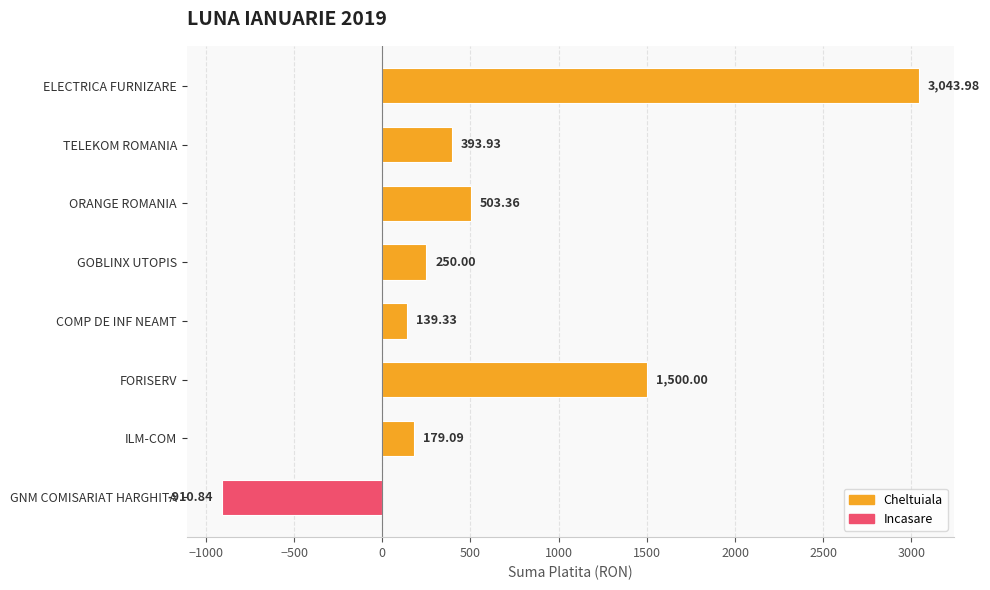

What is the label of the 3rd bar from the top?

ORANGE ROMANIA